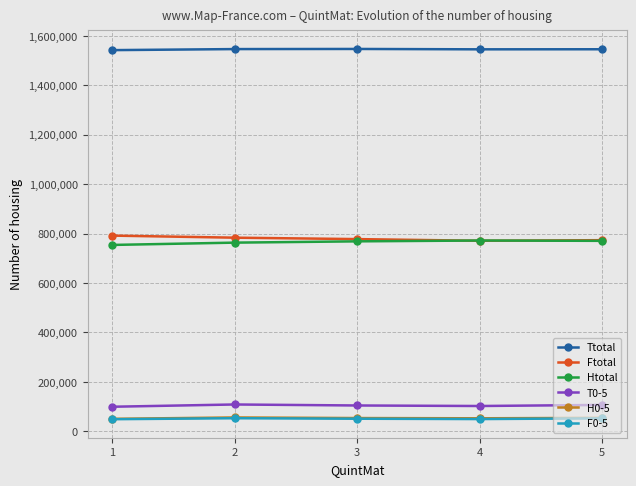

What is the greatest value displayed?

1547180